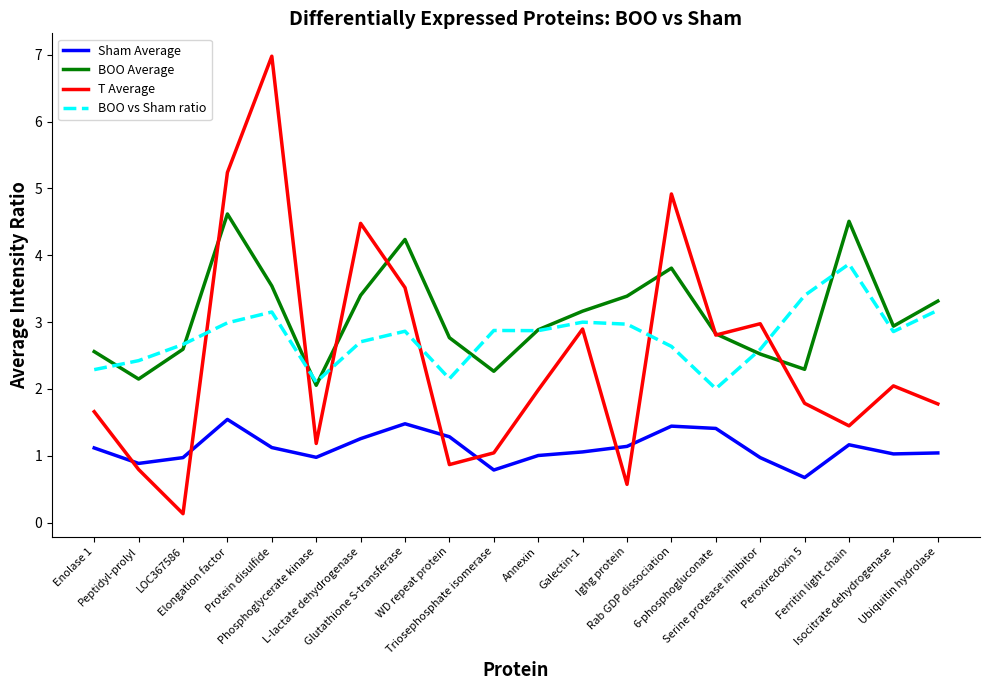

Which series has the widest spread of values?

T Average